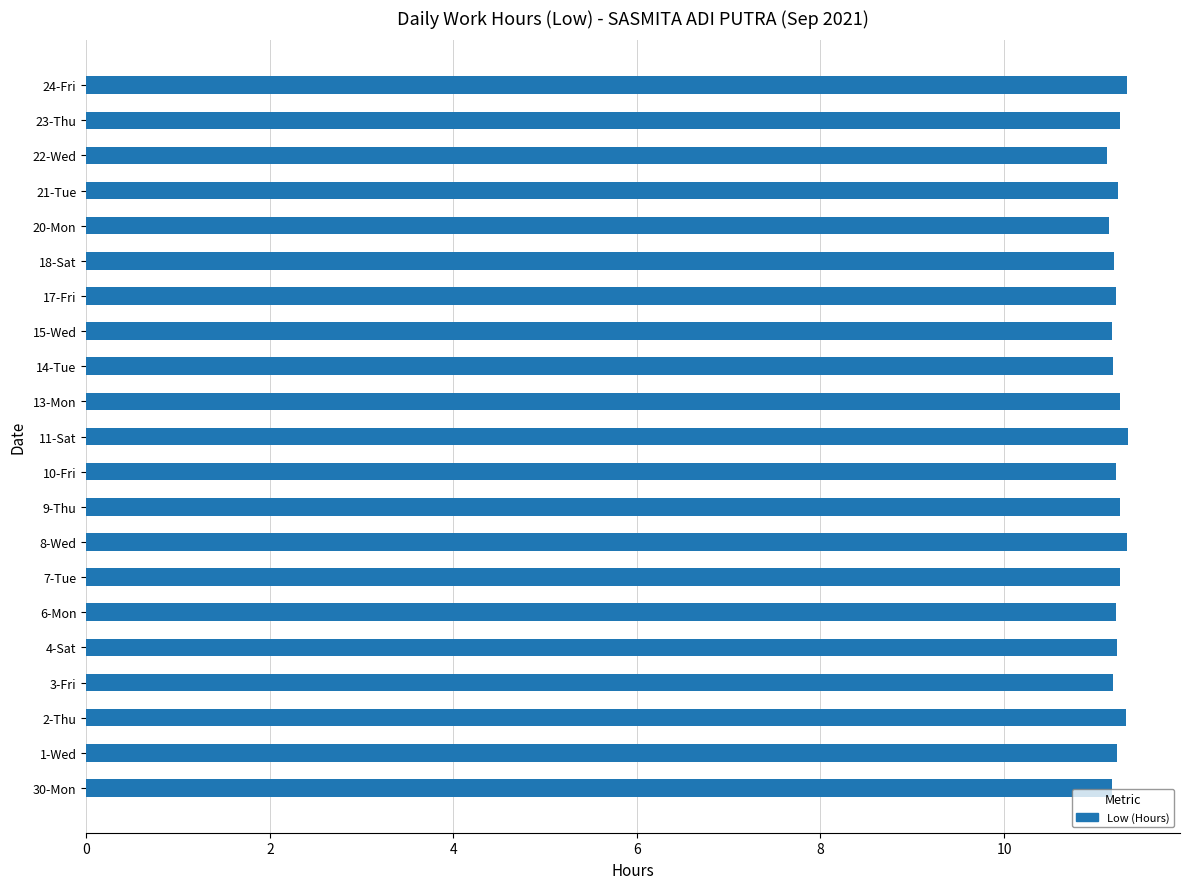

The chart shows a value of 11.2 at 4-Sat. True or false?

True